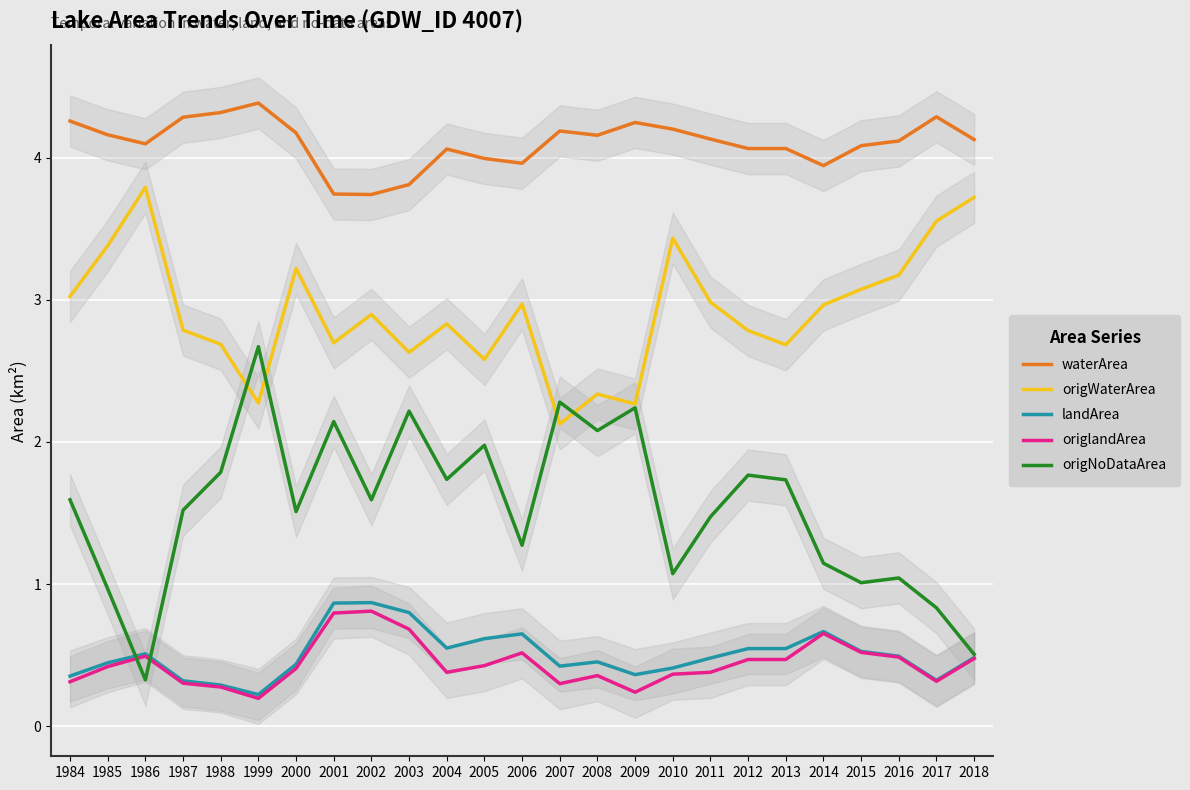

Reading right to left, list all the values displayed in this chart.

waterArea: 4.1	4.3	4.1	4.1	3.9	4.1	4.1	4.1	4.2	4.2	4.2	4.2	4.0	4.0	4.1	3.8	3.7	3.7	4.2	4.4	4.3	4.3	4.1	4.2	4.3
origWaterArea: 3.7	3.6	3.2	3.1	3.0	2.7	2.8	3.0	3.4	2.3	2.3	2.1	3.0	2.6	2.8	2.6	2.9	2.7	3.2	2.3	2.7	2.8	3.8	3.4	3.0
landArea: 0.5	0.3	0.5	0.5	0.7	0.5	0.5	0.5	0.4	0.4	0.5	0.4	0.7	0.6	0.6	0.8	0.9	0.9	0.4	0.2	0.3	0.3	0.5	0.4	0.4
origlandArea: 0.5	0.3	0.5	0.5	0.7	0.5	0.5	0.4	0.4	0.2	0.4	0.3	0.5	0.4	0.4	0.7	0.8	0.8	0.4	0.2	0.3	0.3	0.5	0.4	0.3
origNoDataArea: 0.5	0.8	1.0	1.0	1.1	1.7	1.8	1.5	1.1	2.2	2.1	2.3	1.3	2.0	1.7	2.2	1.6	2.1	1.5	2.7	1.8	1.5	0.3	1.0	1.6